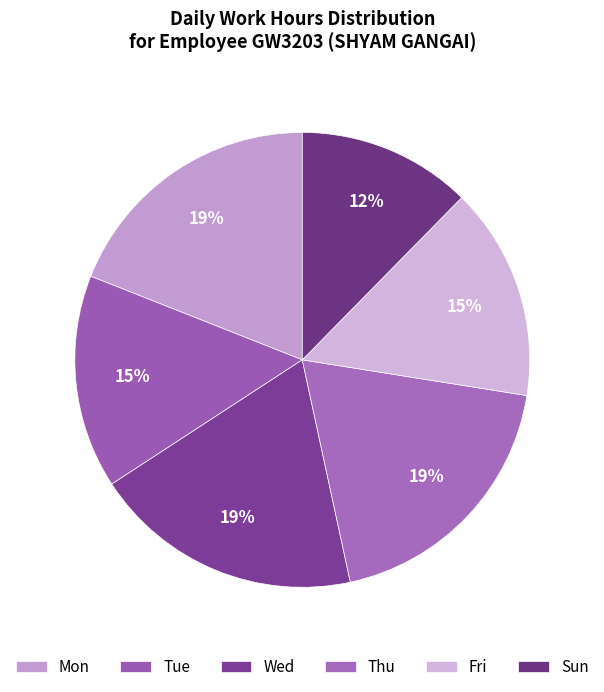

What percentage is the Thu slice, to the nearest percent?

19%